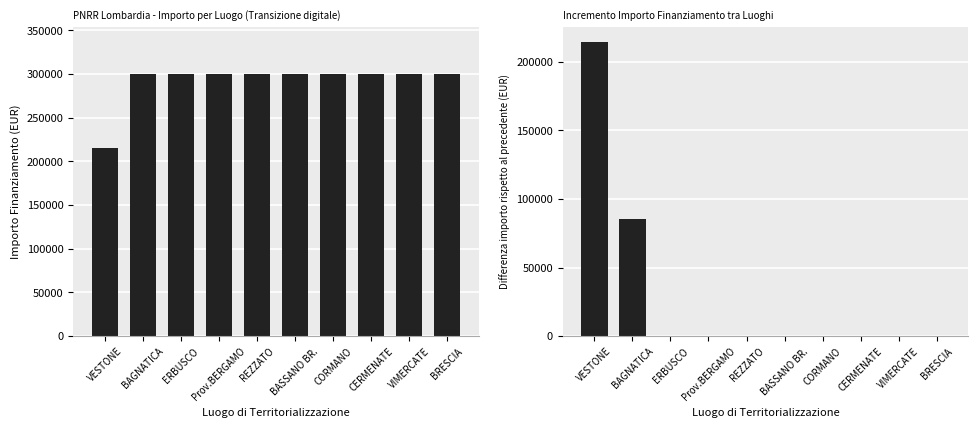

What is the maximum value shown in the chart?

300000